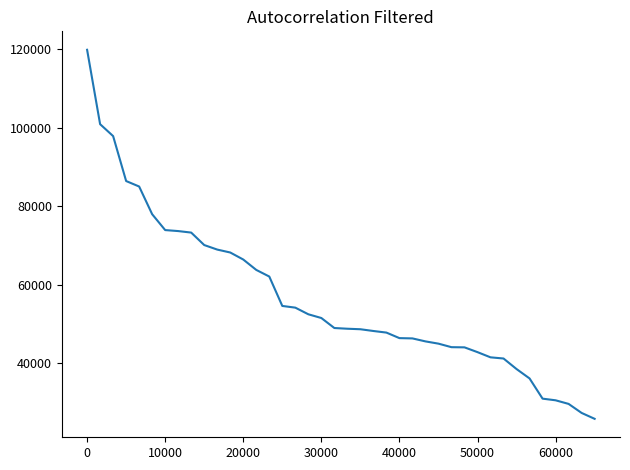

What is the difference between the maximum and minimum values?

93941.0